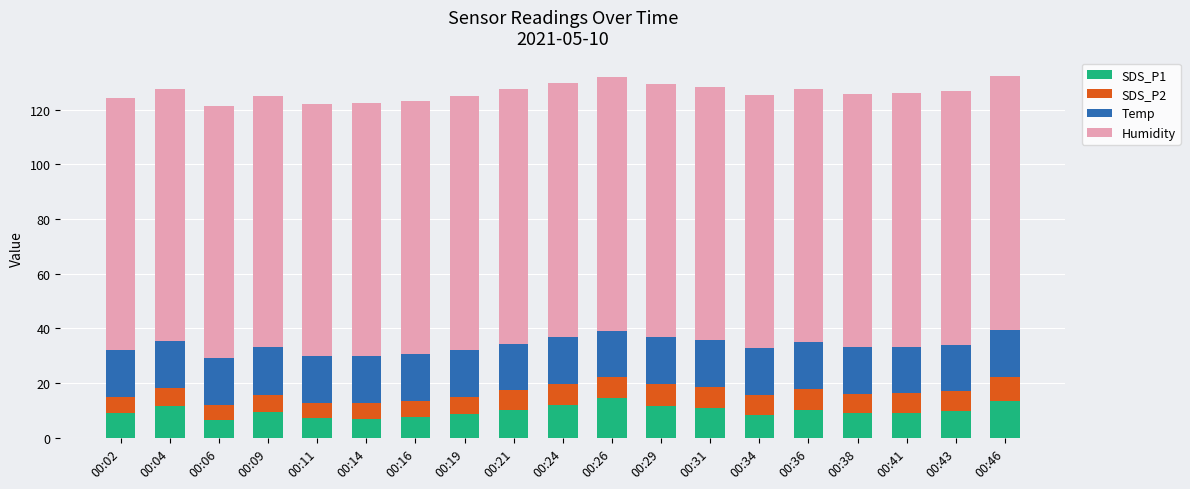

What is the difference between the SDS_P1 values at 00:29 and 00:19?

2.9